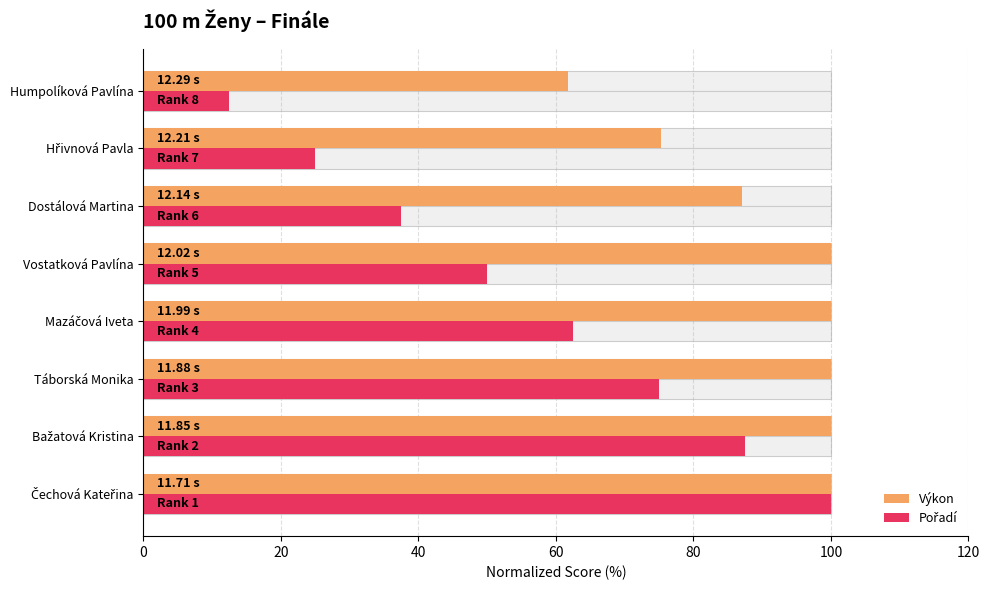

Does the chart contain stacked bars?

No